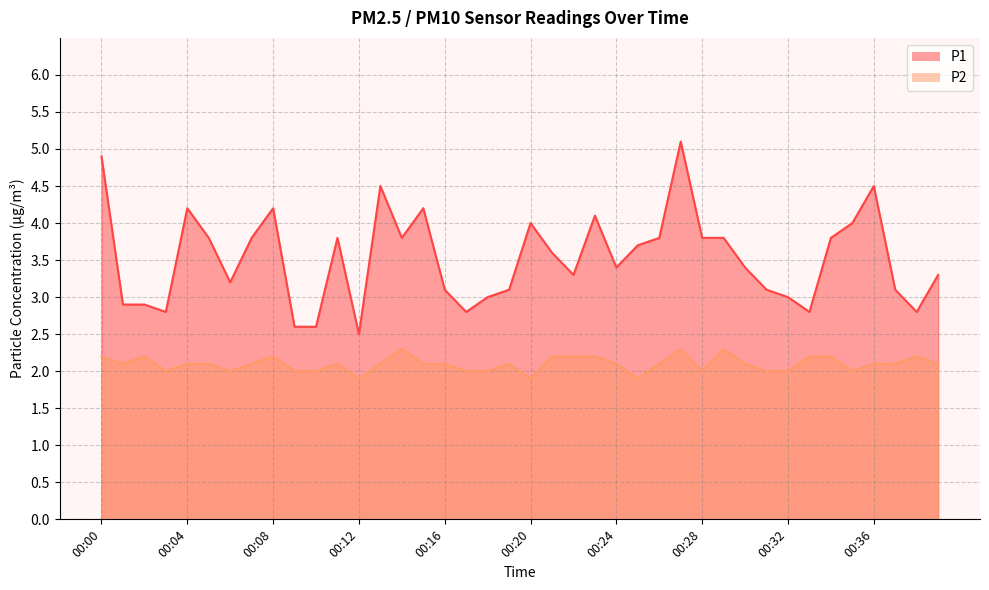

What is the minimum value for P1?

2.5